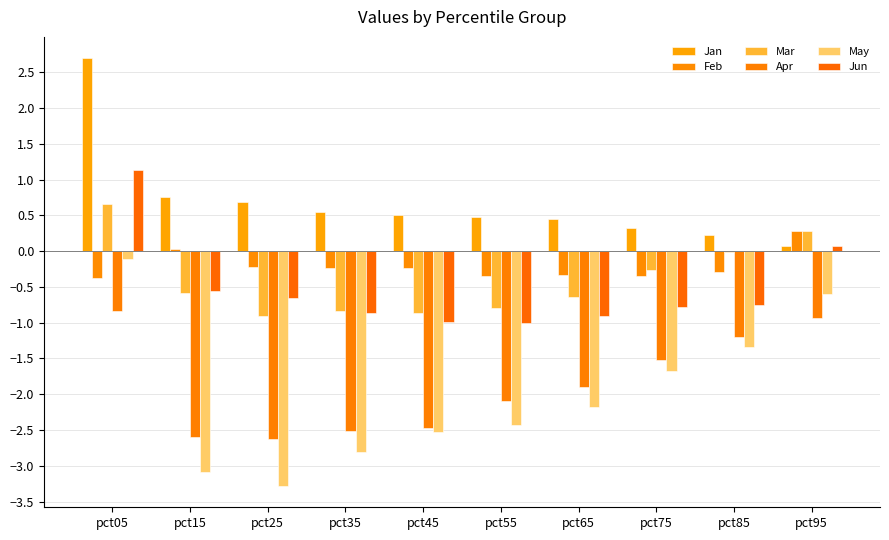

Is it true that Mar equals 1.0 at pct05?

False